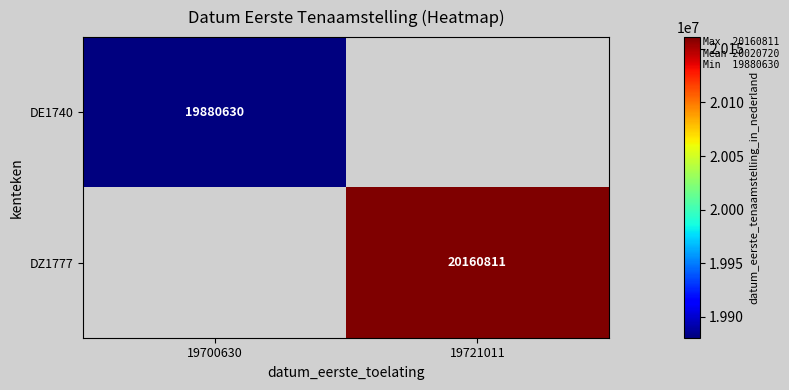

Is it true that DZ1777 equals 20160811 at 19721011?

True